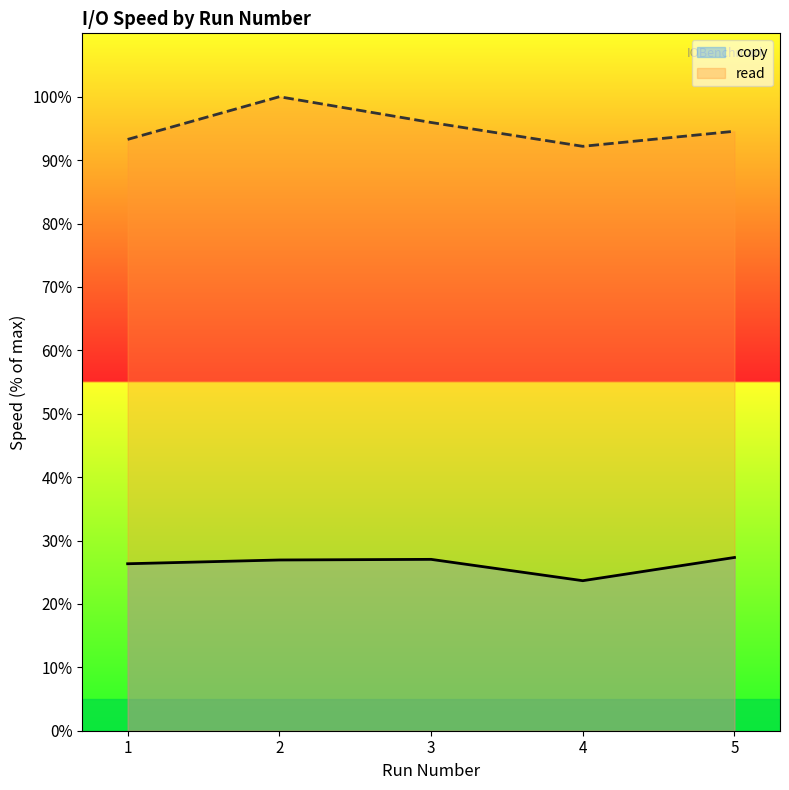

Reading right to left, extract all data points from this chart.

copy: 5=27.3	4=23.7	3=27.0	2=26.9	1=26.3
read: 5=94.6	4=92.2	3=95.9	2=100.0	1=93.3